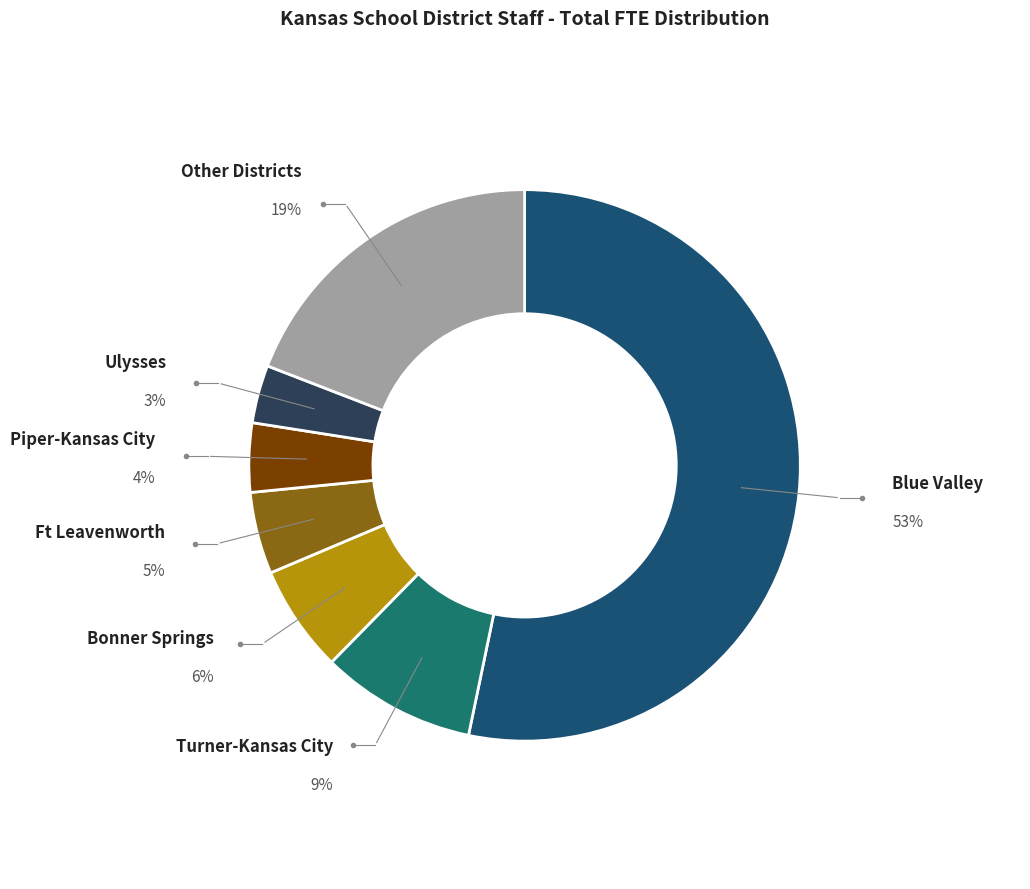

Does any single category account for the majority?

Yes